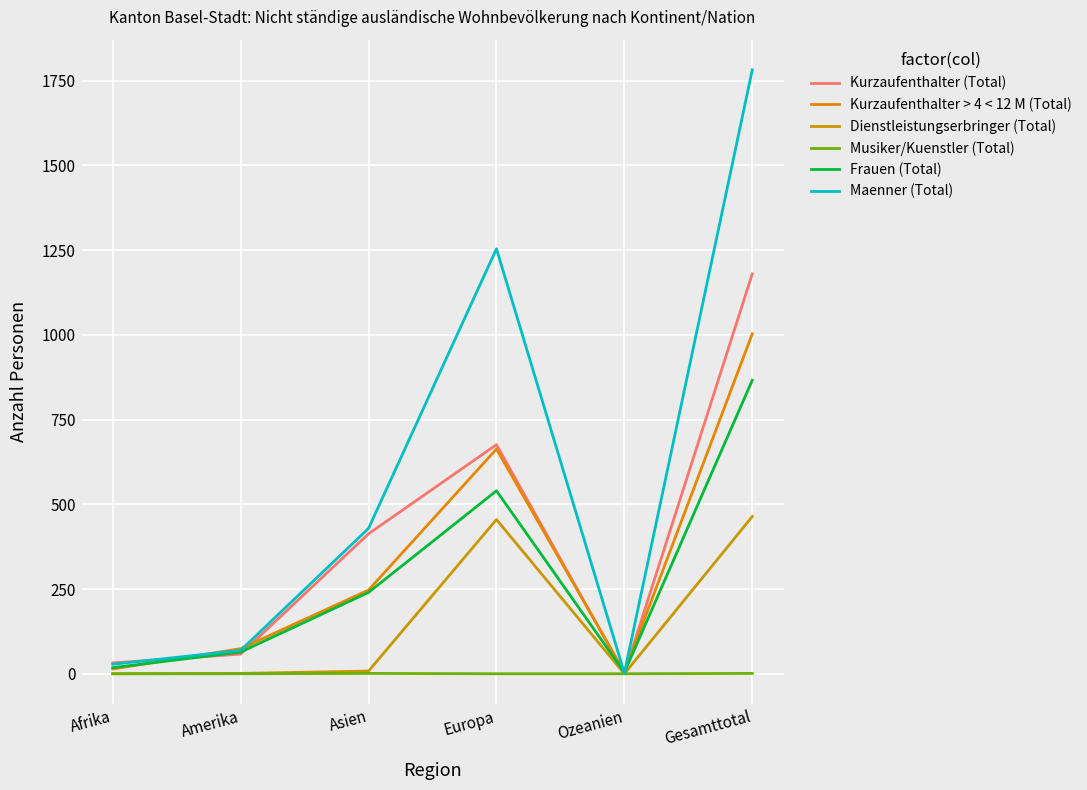

Which label corresponds to the largest value in the chart?

Gesamttotal